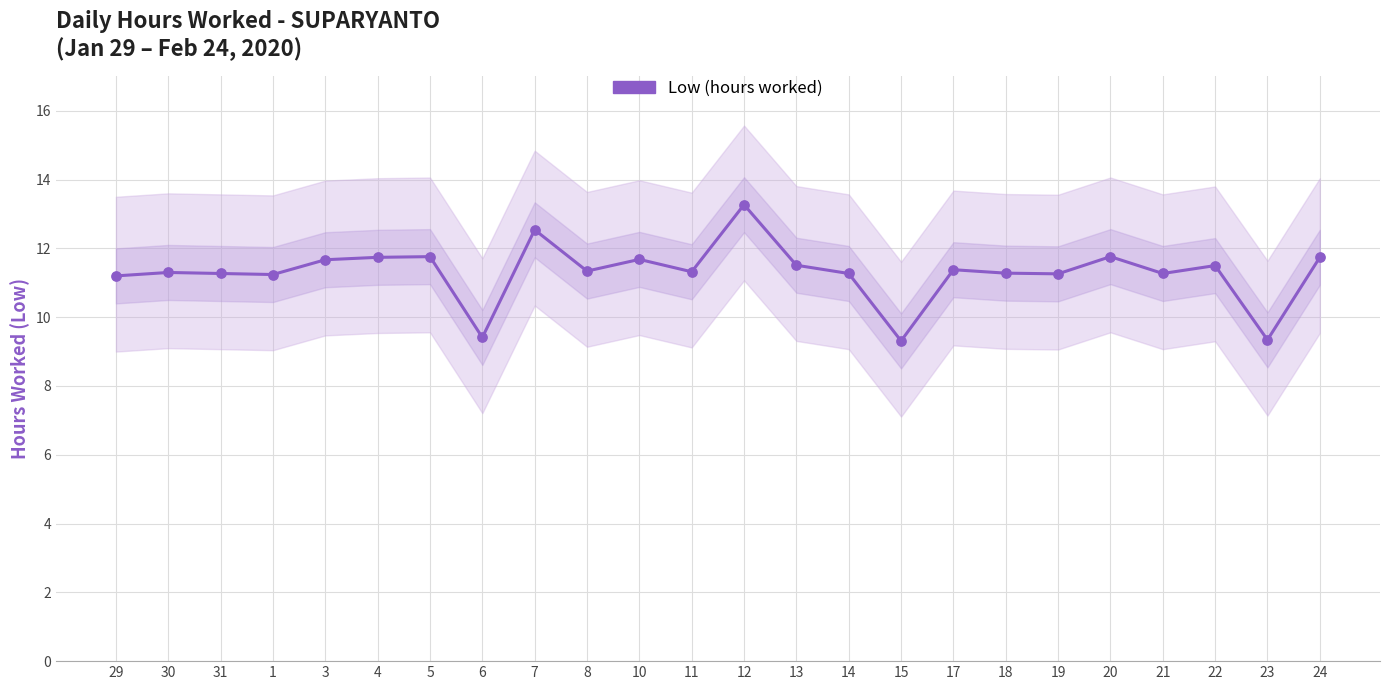

What is the ratio of the value at 12 to the value at 19?

1.2